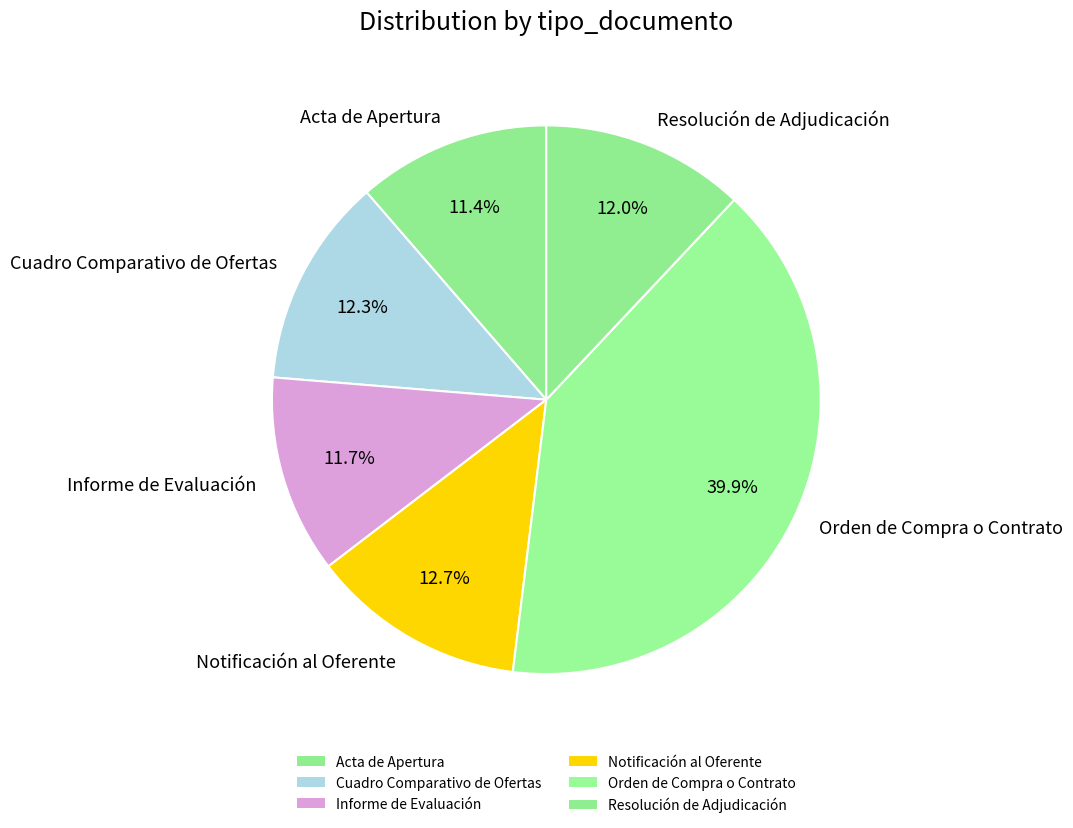

Is it true that Acta de Apertura is 11% of the pie?

True